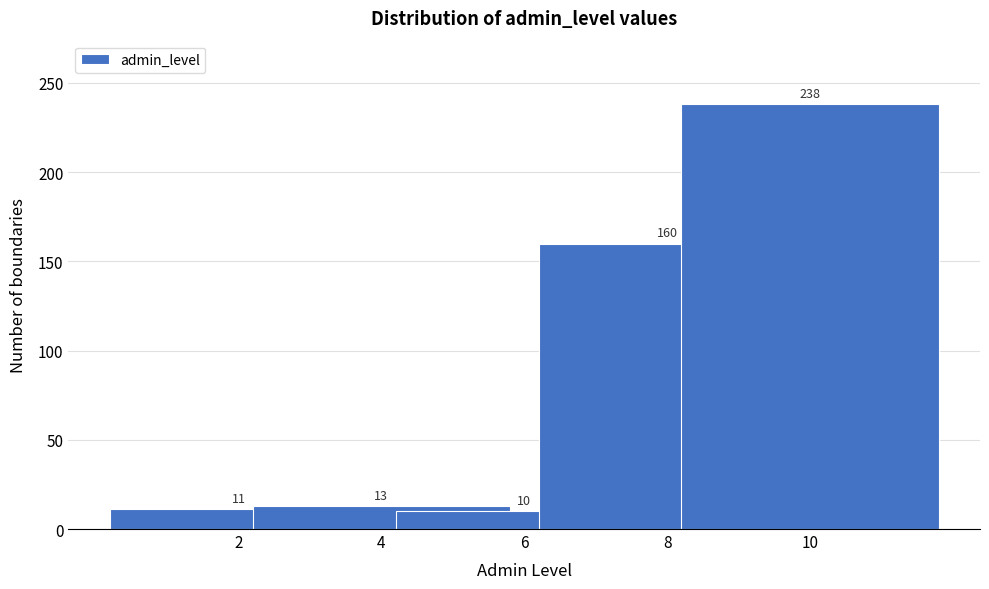

Reading left to right, extract all data points from this chart.

11	13	10	160	238